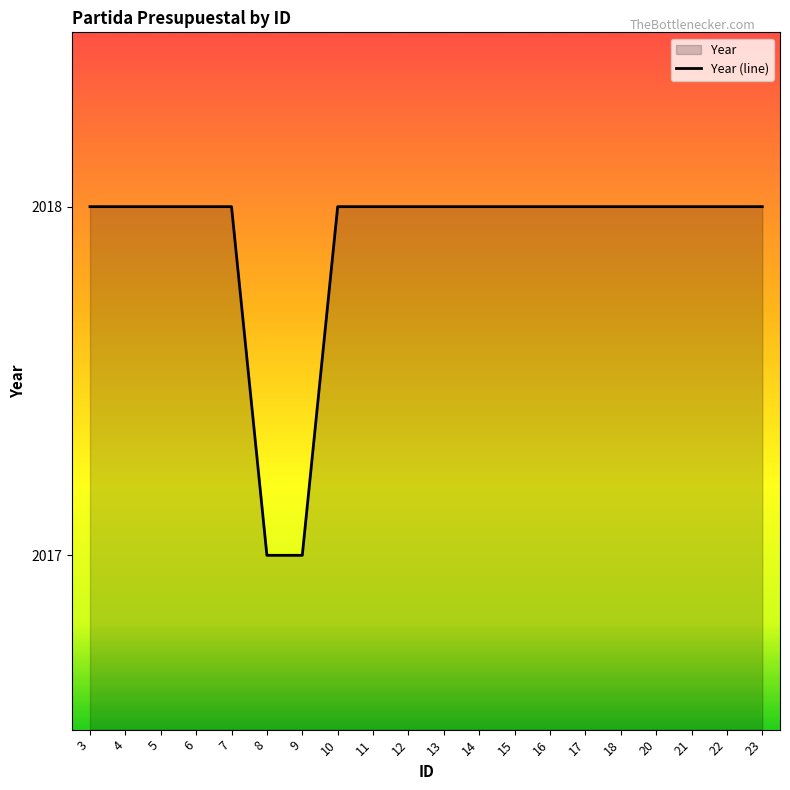

What is the difference between the second highest and second lowest values?

1